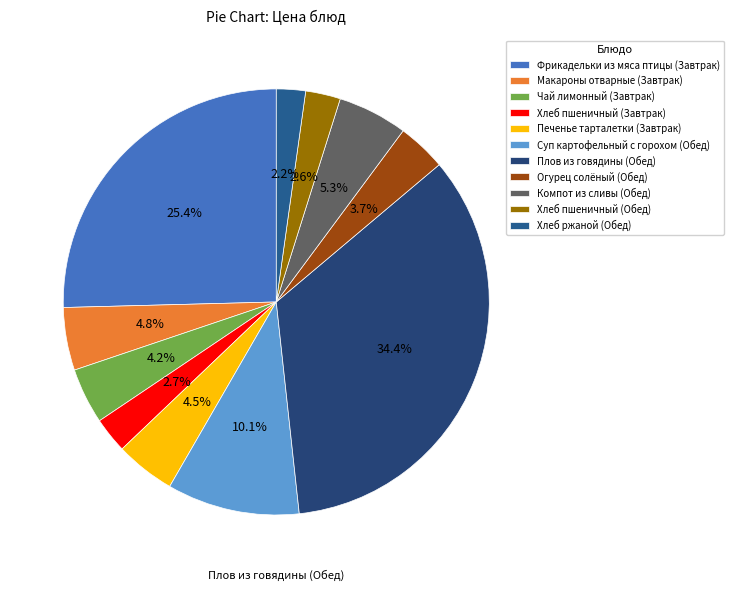

To the nearest percent, what is the difference between the largest and smallest slice percentages?

32%